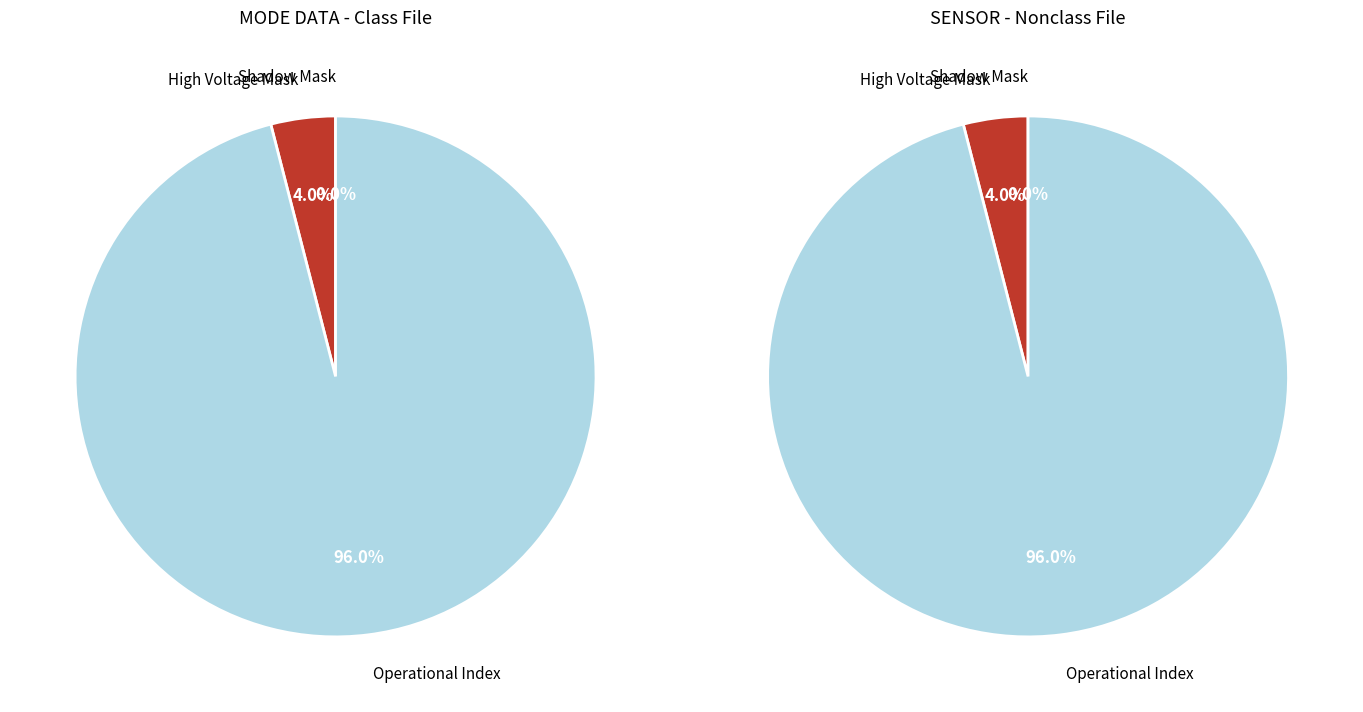

What is the largest slice in the pie chart?

Operational Index